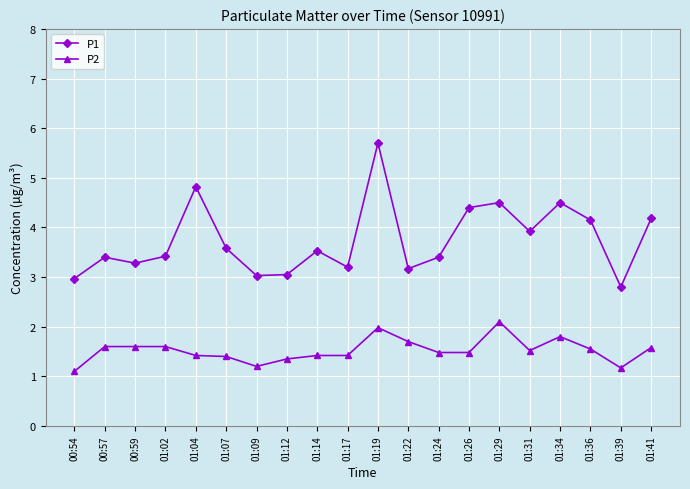

True or false: P2 has more than 1 points higher than both neighbors.

True